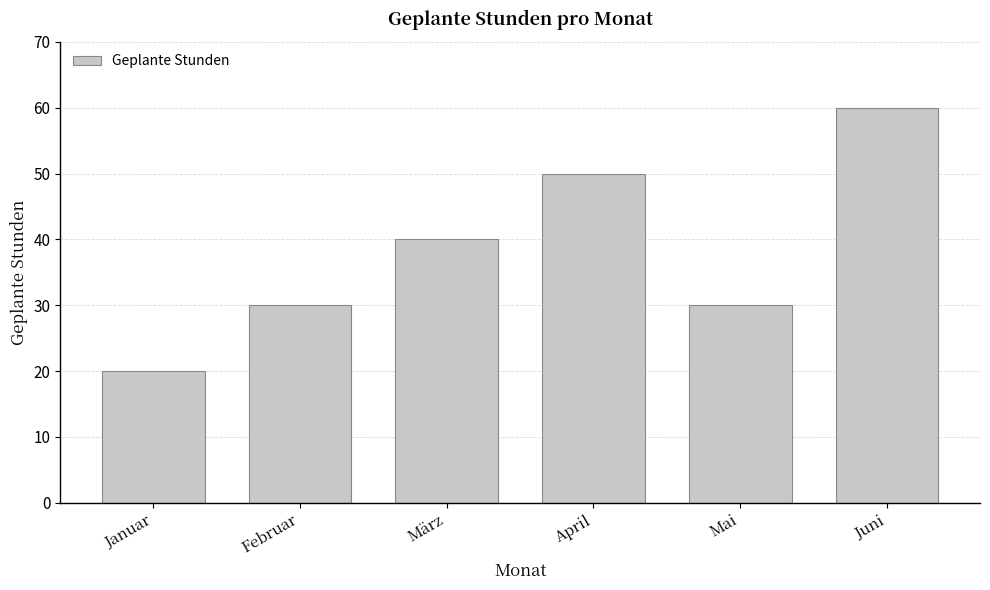

How many categories are shown in the chart?

6